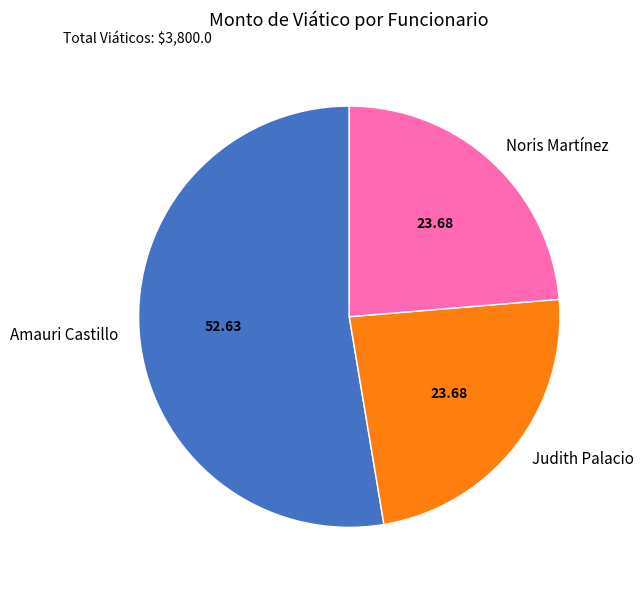

Which has a higher value, Amauri Castillo or Noris Martínez?

Amauri Castillo